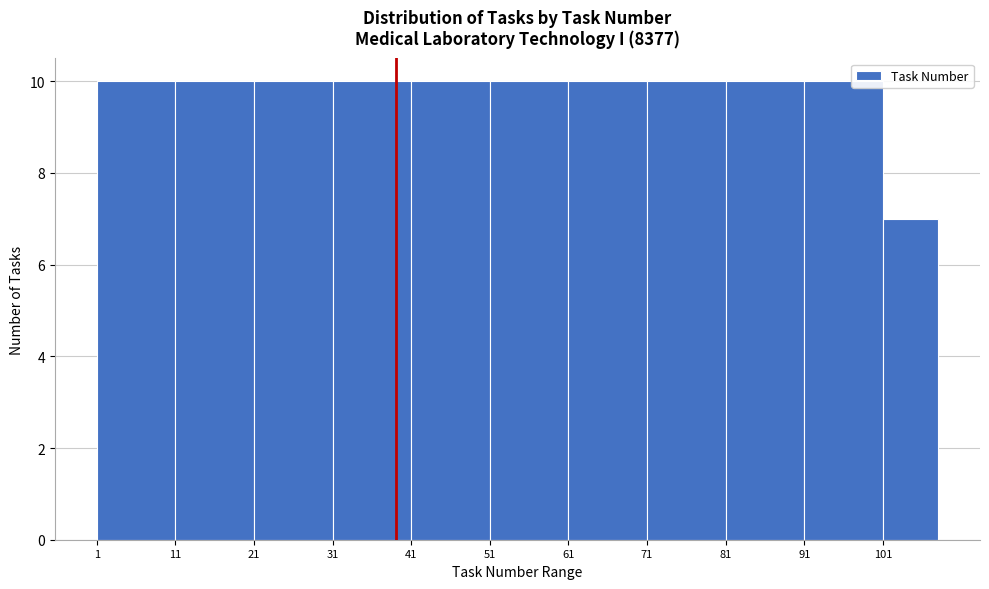

Reading left to right, transcribe this chart: for each bar, give the range it covers on the x-axis and its height. The values are not printed on the chart, so give them approximately, as read against the axis.

1 to 11: 10
11 to 21: 10
21 to 31: 10
31 to 41: 10
41 to 51: 10
51 to 61: 10
61 to 71: 10
71 to 81: 10
81 to 91: 10
91 to 101: 10
101 to 108: 7